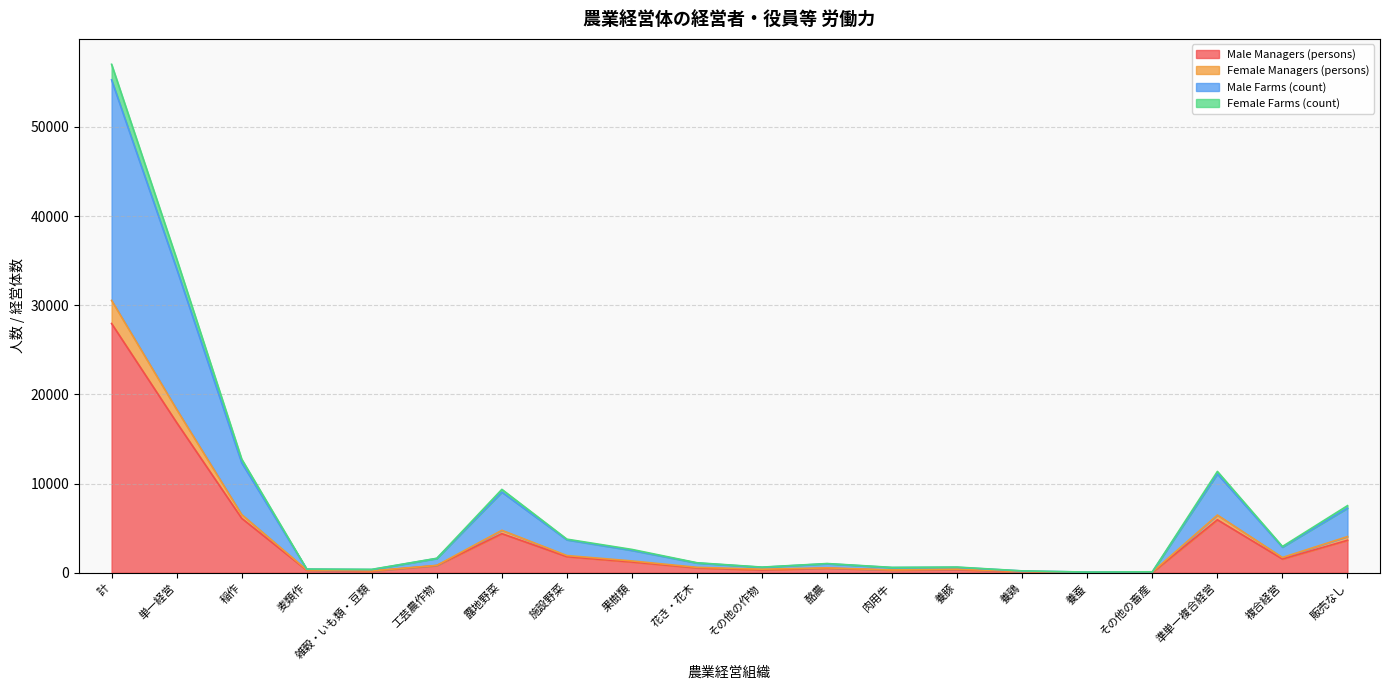

At which label does Male Managers (persons) first exceed 800?

計